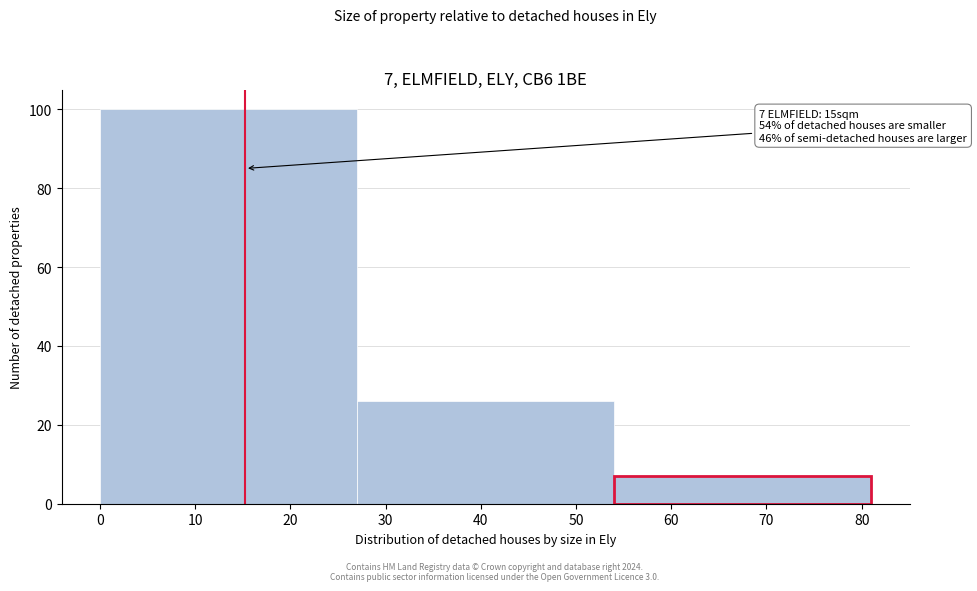

Over which range of the x-axis is the bar tallest?

0 to 27